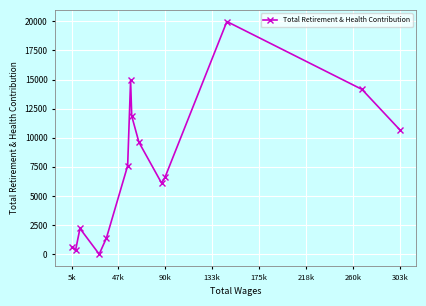

Count the number of data series in this chart.

1